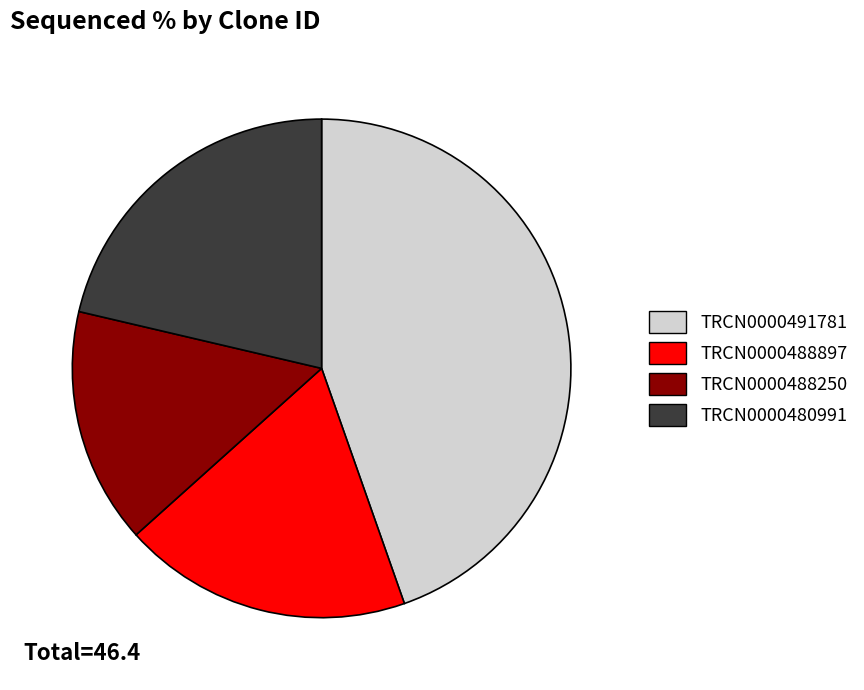

Rank the categories by value from highest to lowest.

TRCN0000491781, TRCN0000480991, TRCN0000488897, TRCN0000488250